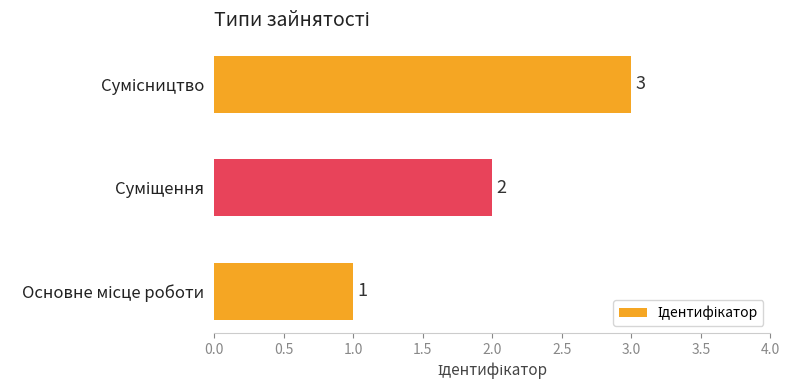

Count the values in the range 1 to 3.

3